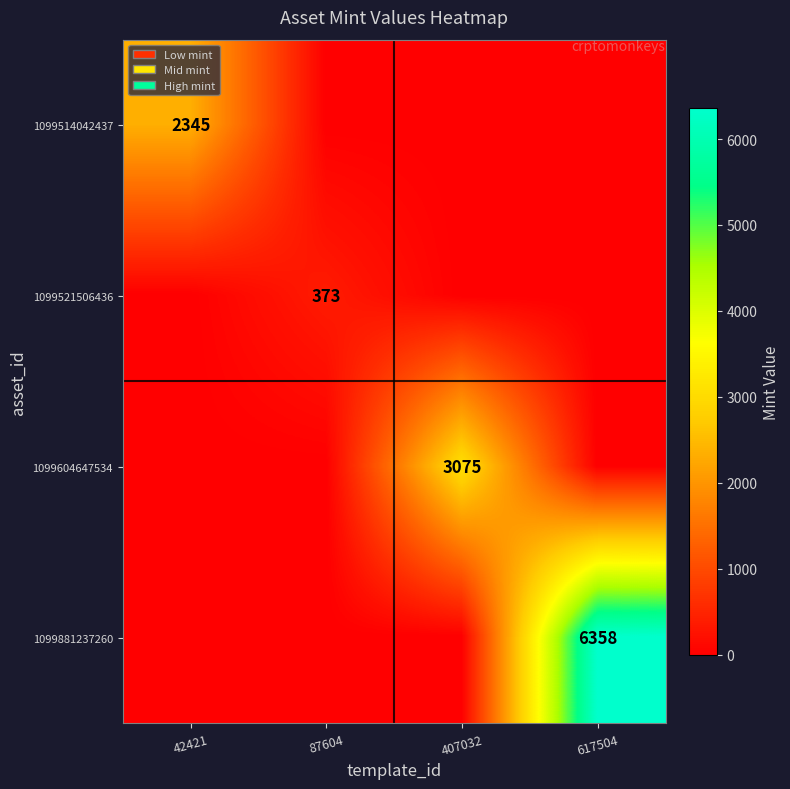

Is it true that 1099514042437 equals 2345 at 42421?

True